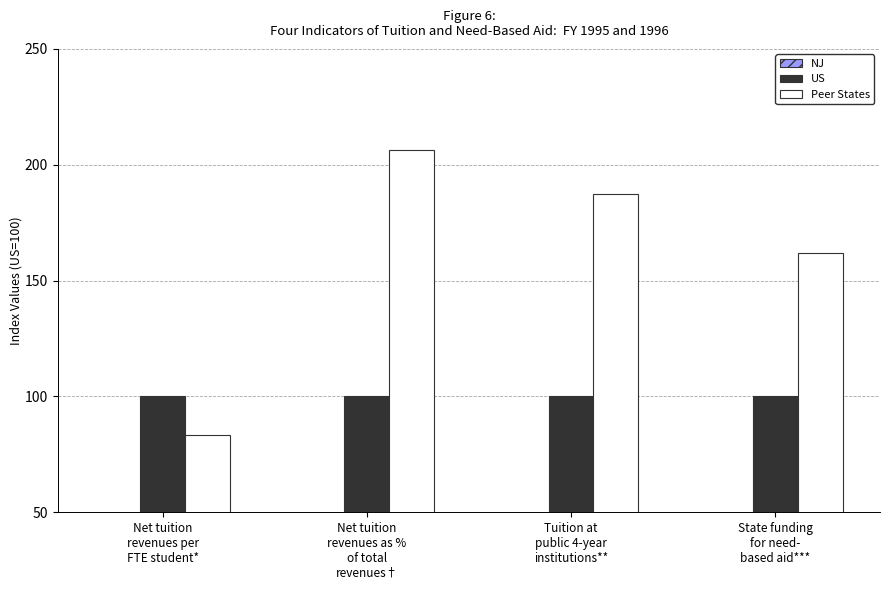

Reading right to left, what are all the values shown in this chart?

NJ: 41.7	17.8	40.0	25.4
US: 100.0	100.0	100.0	100.0
Peer States: 161.8	187.4	206.2	83.3